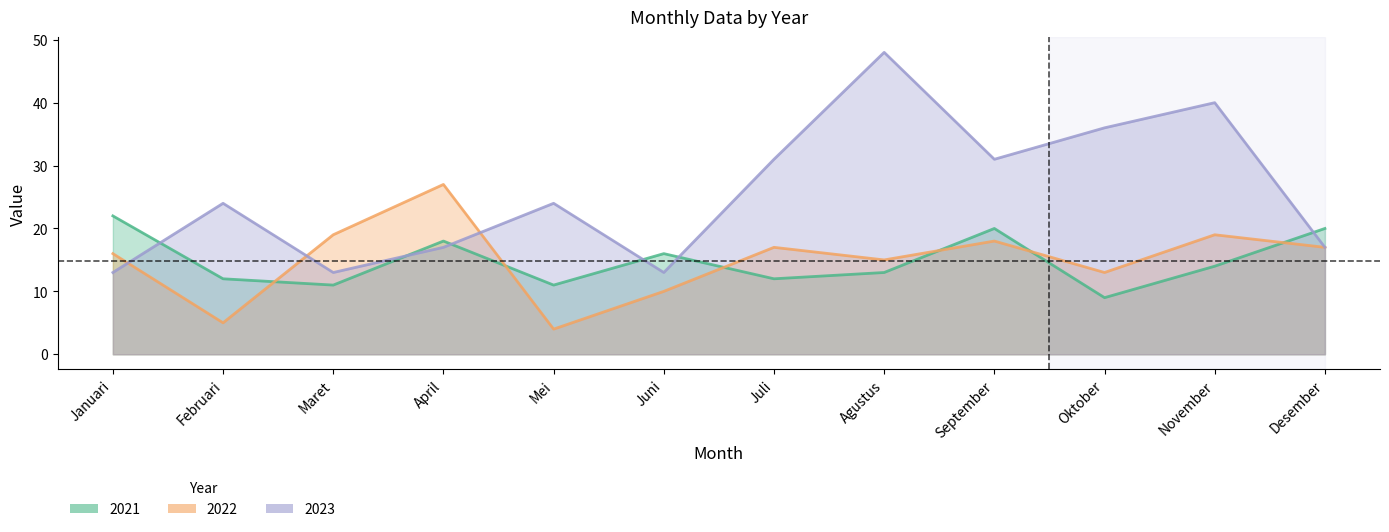

What is the total value across all series at Juli?

60